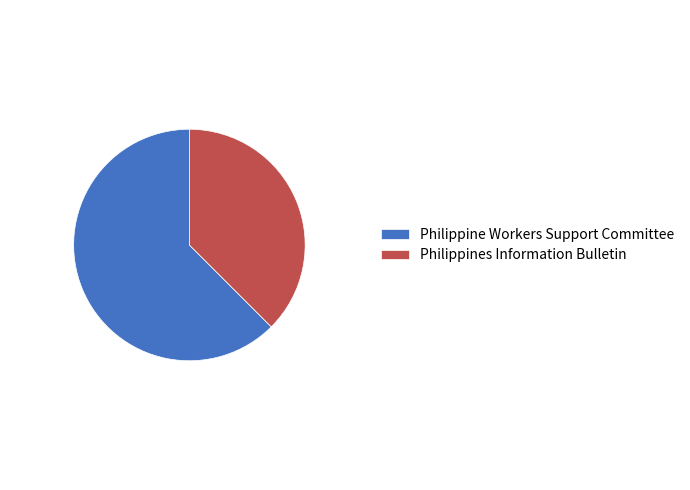

What is the smallest slice in the pie chart?

Philippines Information Bulletin